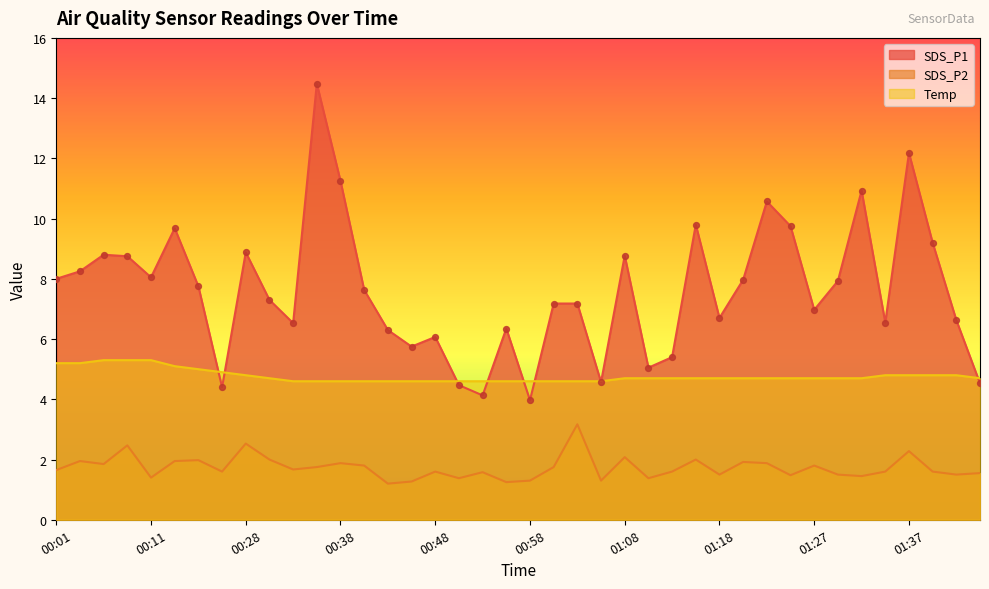

At which category is the sum across all series the highest?

00:36